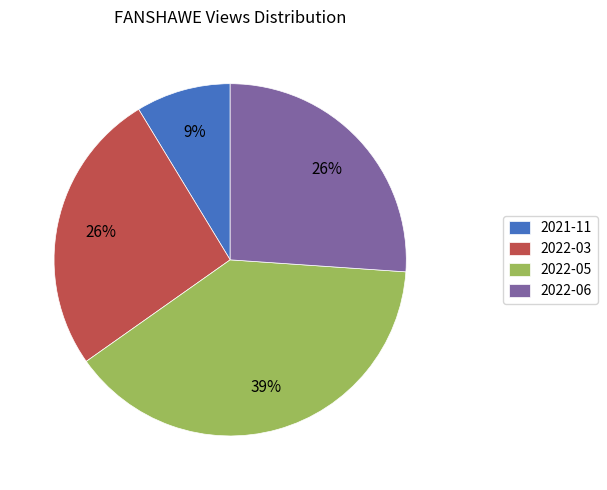

Which category has the smallest portion of the pie?

2021-11